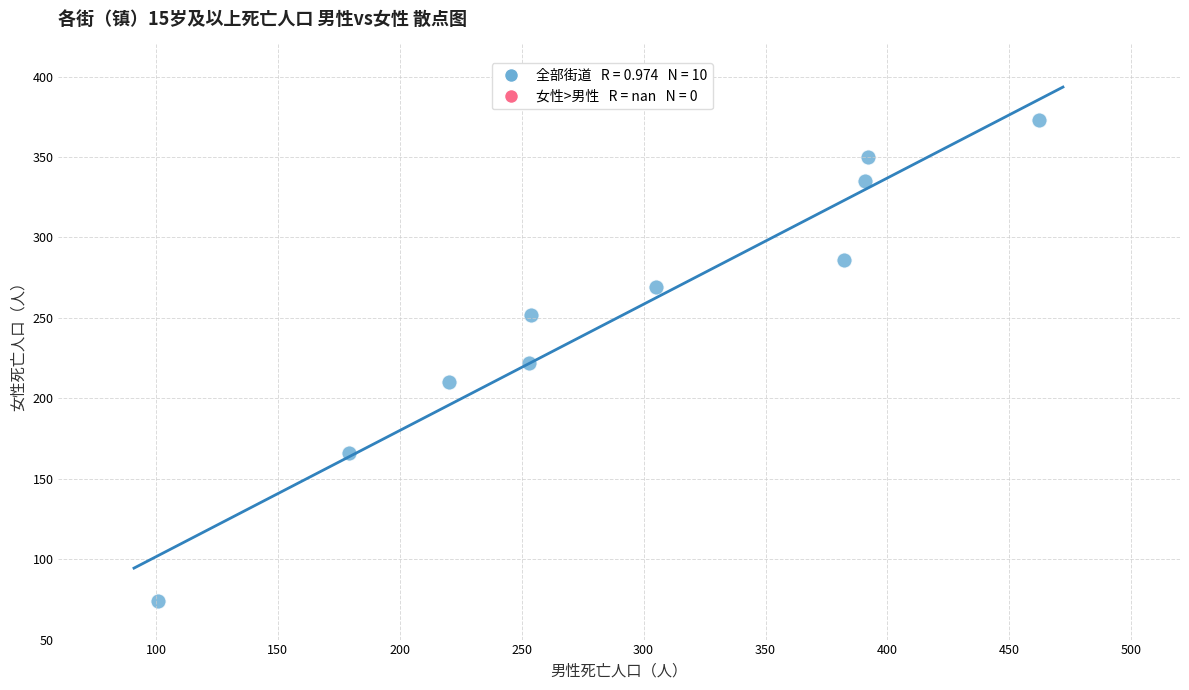

What is the average X value?

294